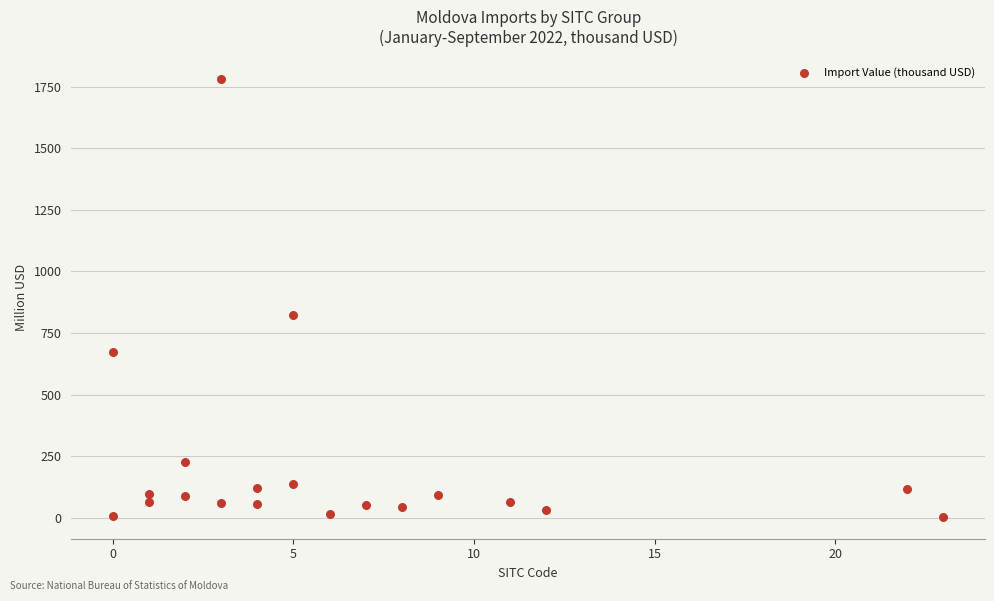

What is the range of X values (max minus min)?

23.0